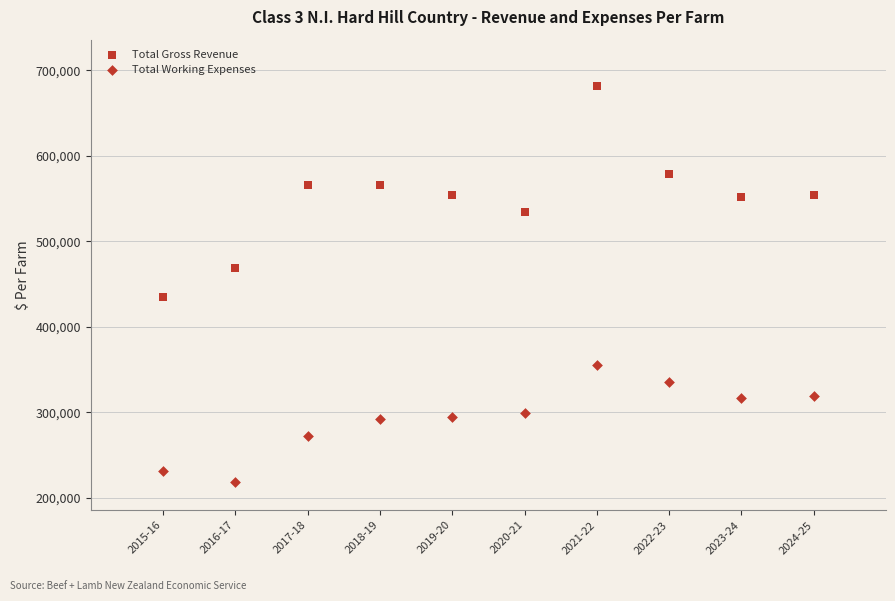

Count the number of points in this scatter plot.

20